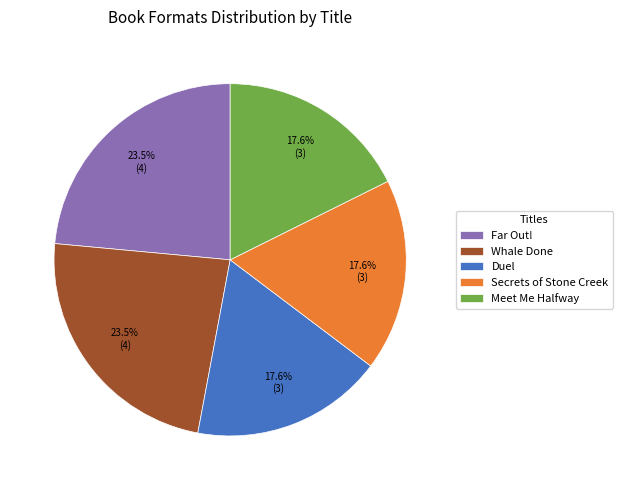

Between Whale Done and Meet Me Halfway, which is larger?

Whale Done